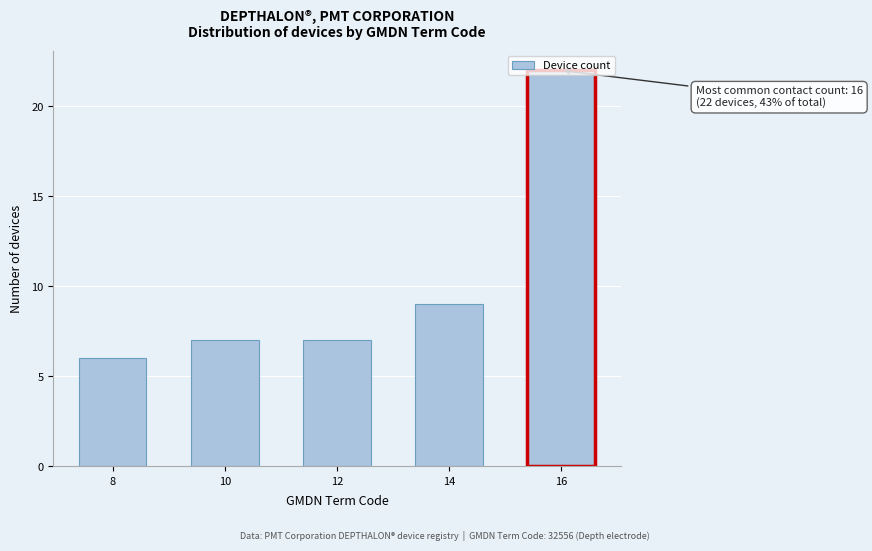

What is the value of the 3rd bar from the left?

7